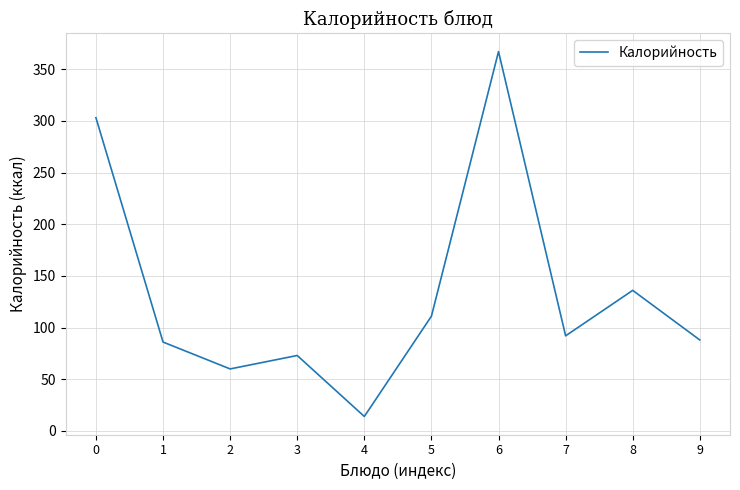

True or false: the data has more than 1 interior local peaks.

True